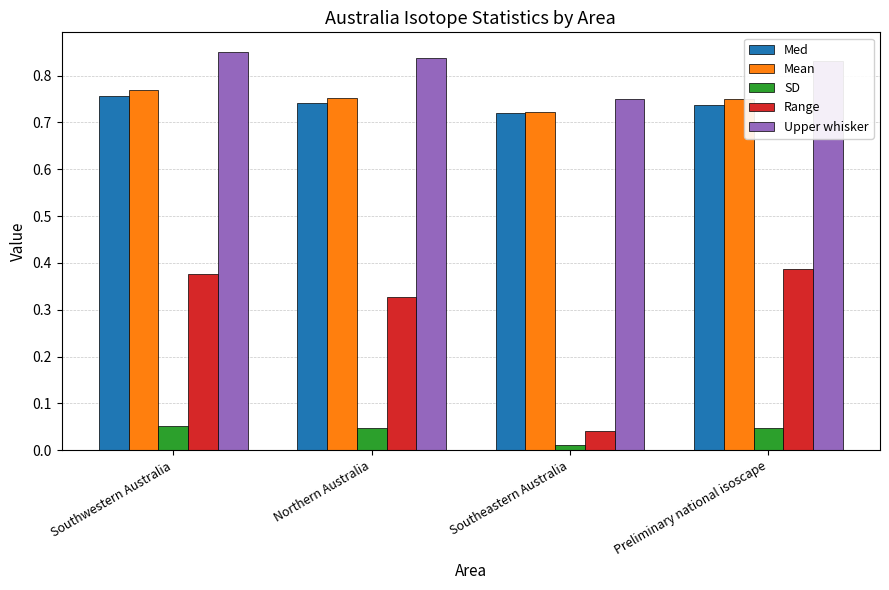

Which category has the highest value in the Med series?

Southwestern Australia